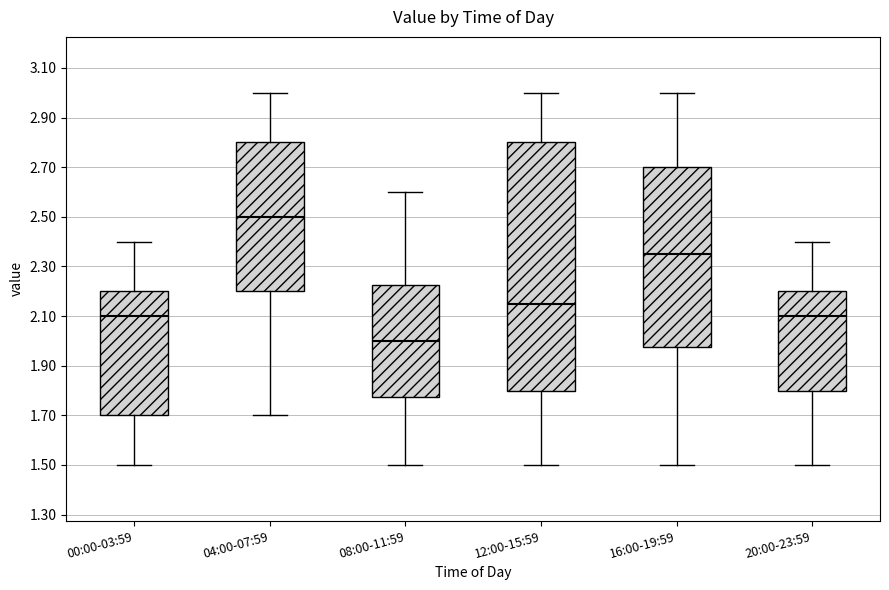

Where does the lower whisker of the box for 16:00-19:59 end on the y-axis? The values are not printed on the chart, so give them approximately, as read against the axis.

1.50